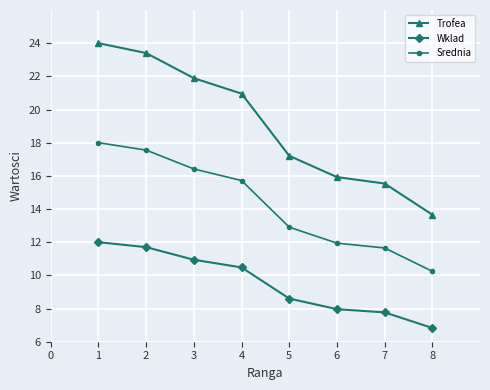

List the labels in order of Wklad value, smallest first.

8, 7, 6, 5, 4, 3, 2, 1